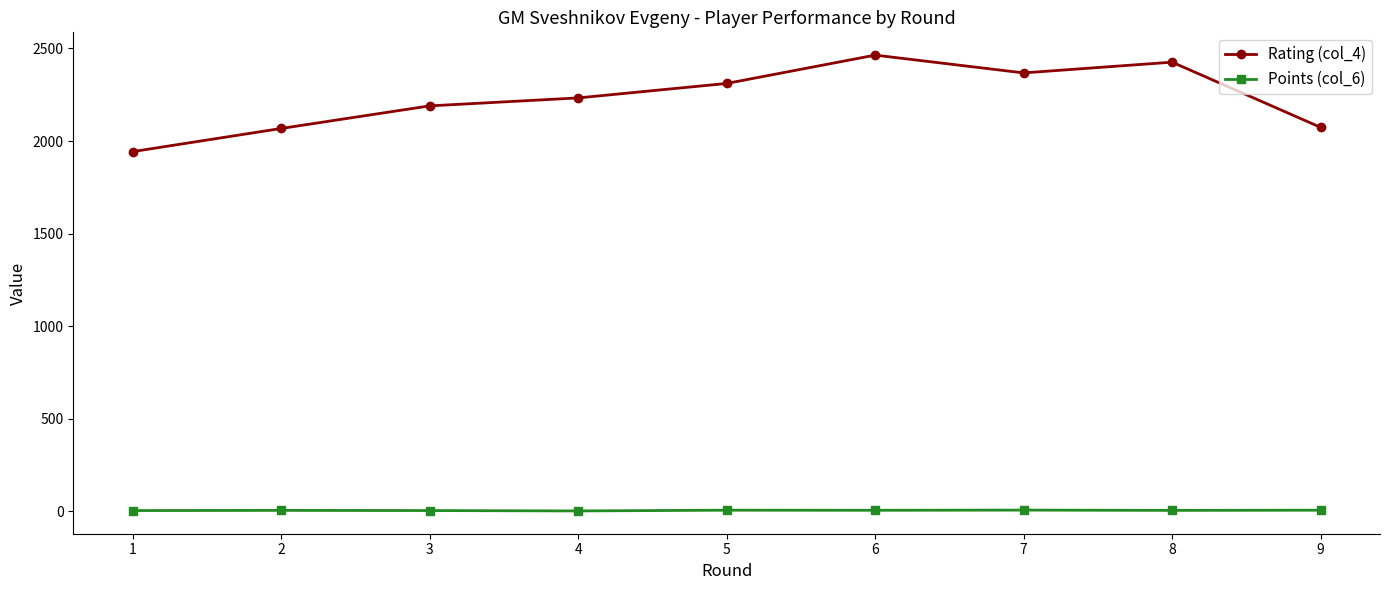

True or false: Points (col_6) and Rating (col_4) intersect in this chart.

False